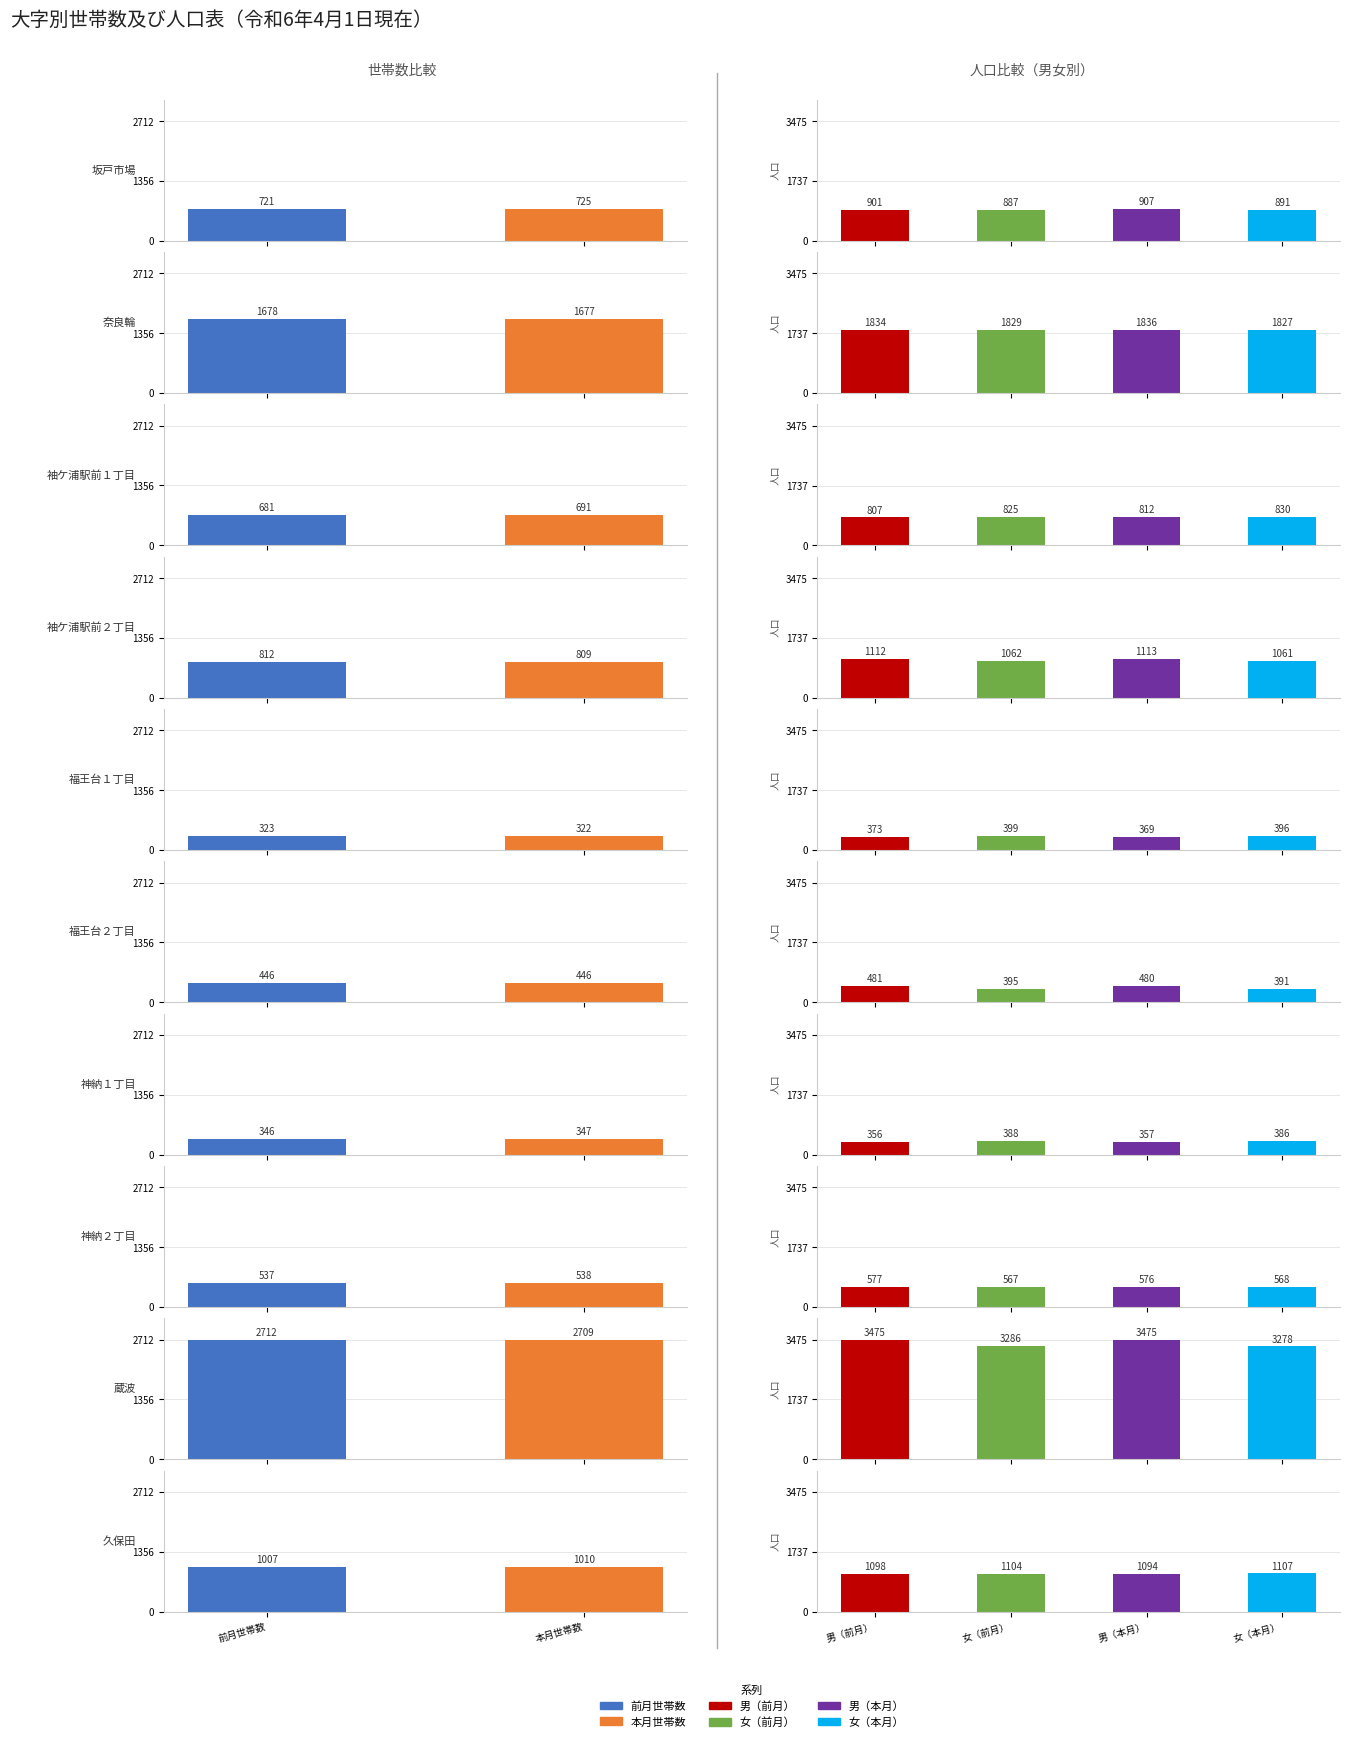

What are all the series names shown in the legend?

前月世帯数, 本月世帯数, 男（前月）, 女（前月）, 男（本月）, 女（本月）